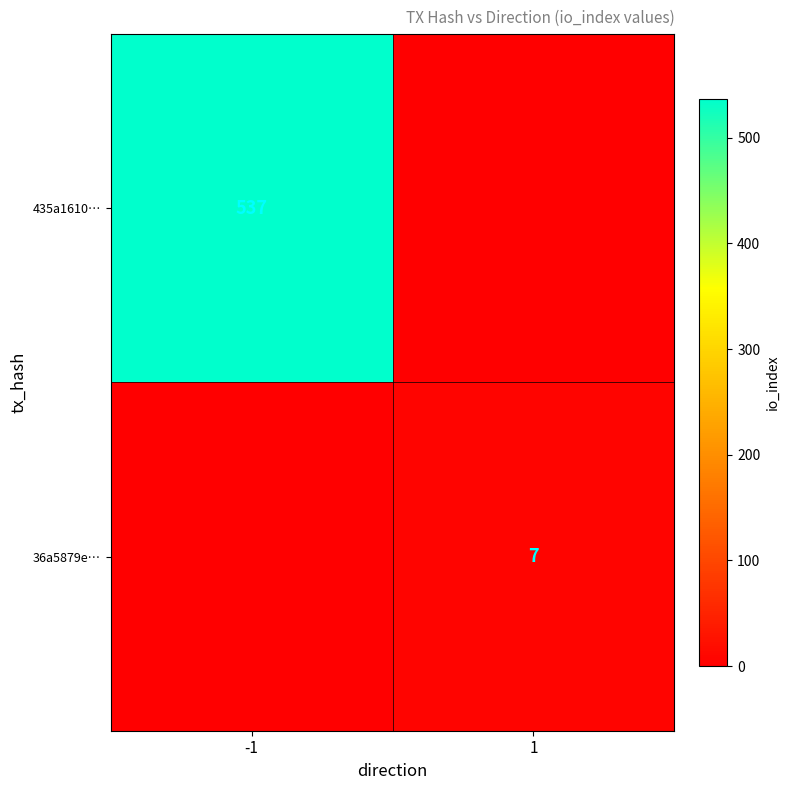

The 36a5879e… series shows 7 at 1. True or false?

True